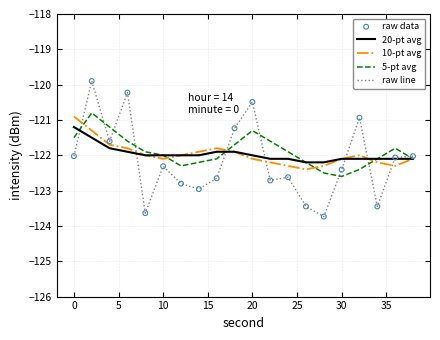

Which series has the largest range (max minus min)?

raw line